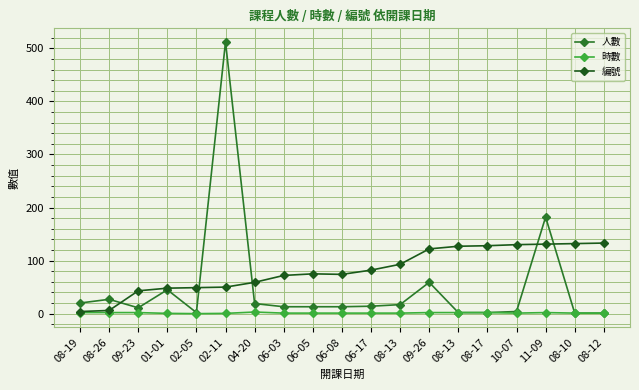

The 時數 series shows 2.0 at 08-26. True or false?

True